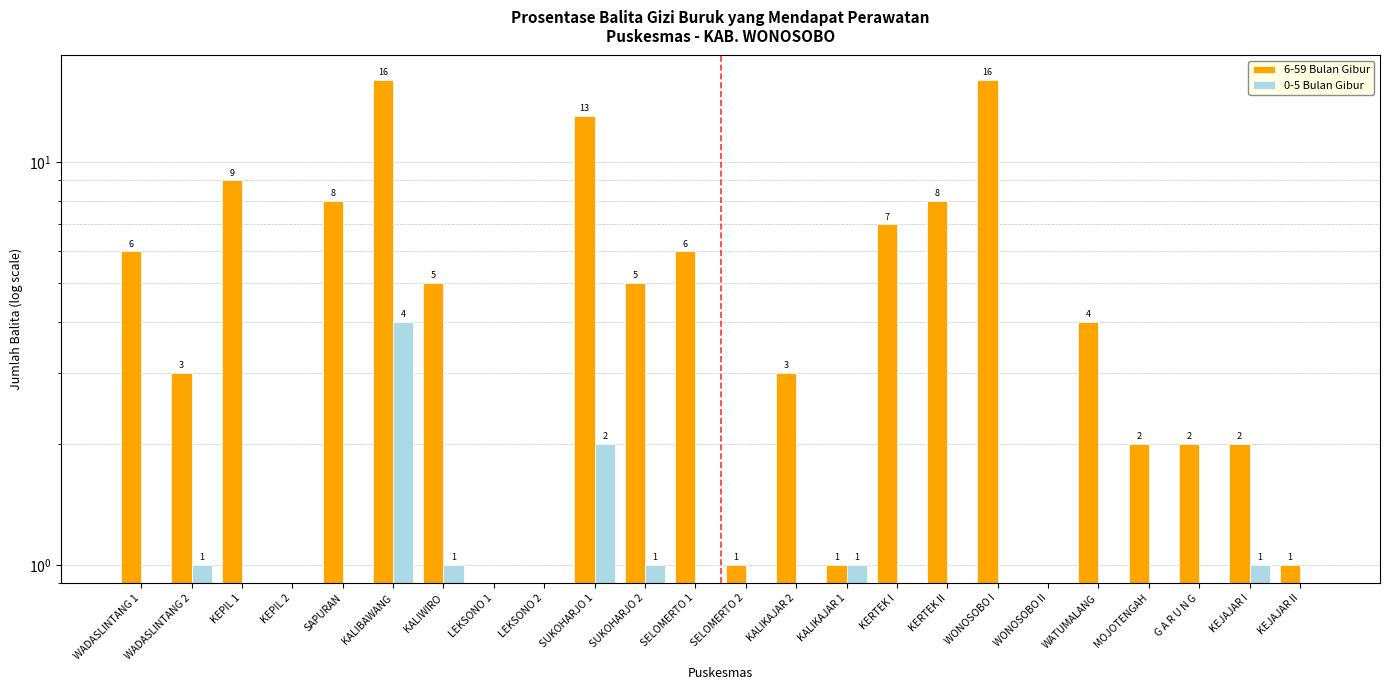

Reading right to left, transcribe all the data shown in this chart.

6-59 Bulan Gibur: KEJAJAR II=1	KEJAJAR I=2	G A R U N G=2	MOJOTENGAH=2	WATUMALANG=4	WONOSOBO II=0	WONOSOBO I=16	KERTEK II=8	KERTEK I=7	KALIKAJAR 1=1	KALIKAJAR 2=3	SELOMERTO 2=1	SELOMERTO 1=6	SUKOHARJO 2=5	SUKOHARJO 1=13	LEKSONO 2=0	LEKSONO 1=0	KALIWIRO=5	KALIBAWANG=16	SAPURAN=8	KEPIL 2=0	KEPIL 1=9	WADASLINTANG 2=3	WADASLINTANG 1=6
0-5 Bulan Gibur: KEJAJAR II=0	KEJAJAR I=1	G A R U N G=0	MOJOTENGAH=0	WATUMALANG=0	WONOSOBO II=0	WONOSOBO I=0	KERTEK II=0	KERTEK I=0	KALIKAJAR 1=1	KALIKAJAR 2=0	SELOMERTO 2=0	SELOMERTO 1=0	SUKOHARJO 2=1	SUKOHARJO 1=2	LEKSONO 2=0	LEKSONO 1=0	KALIWIRO=1	KALIBAWANG=4	SAPURAN=0	KEPIL 2=0	KEPIL 1=0	WADASLINTANG 2=1	WADASLINTANG 1=0